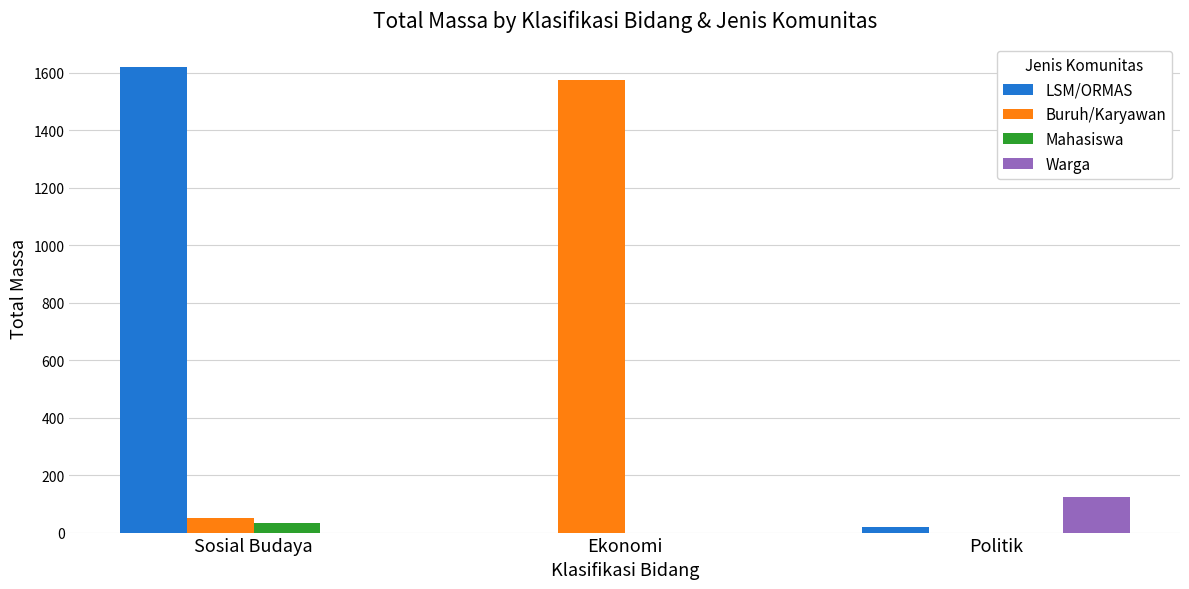

What is the sum of all Mahasiswa values?

34